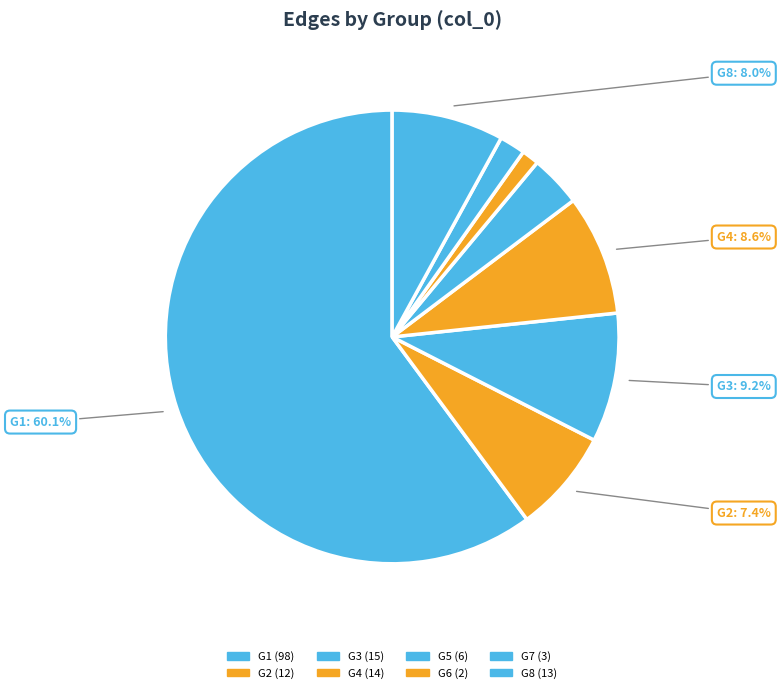

What is the largest slice in the pie chart?

G1